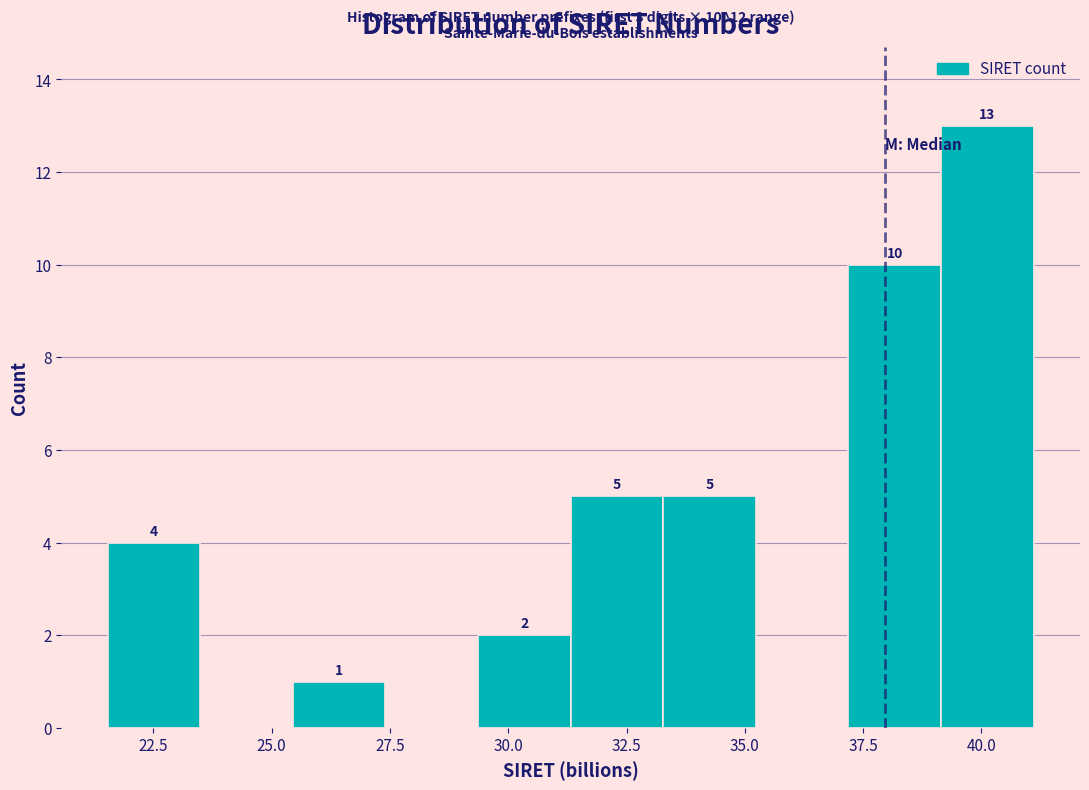

Read against the x-axis, roughly where is the centre of the tallest bar?

40.0